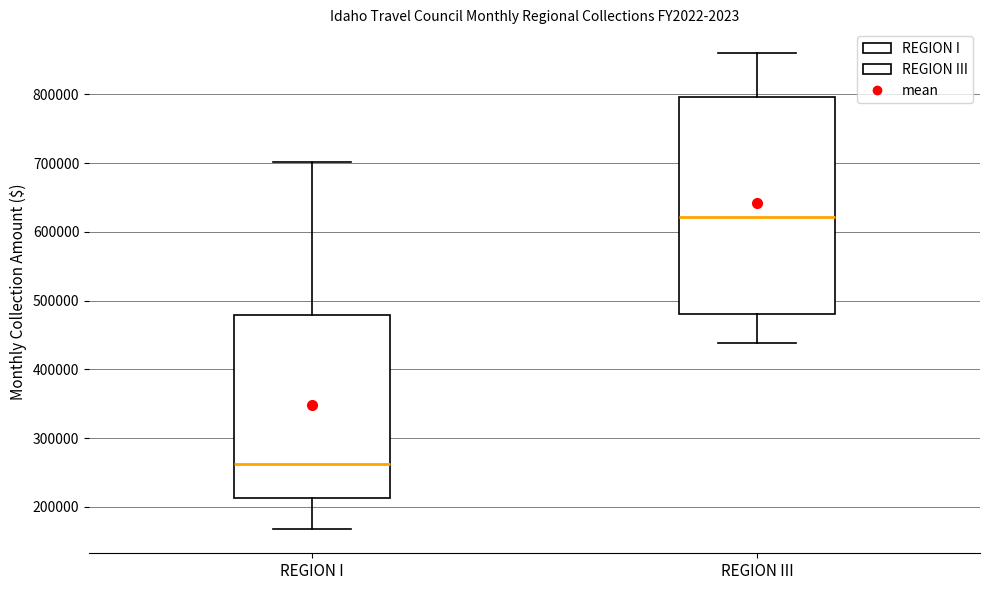

Comparing the boxes themselves (not the whiskers), which one is the tallest?

REGION III